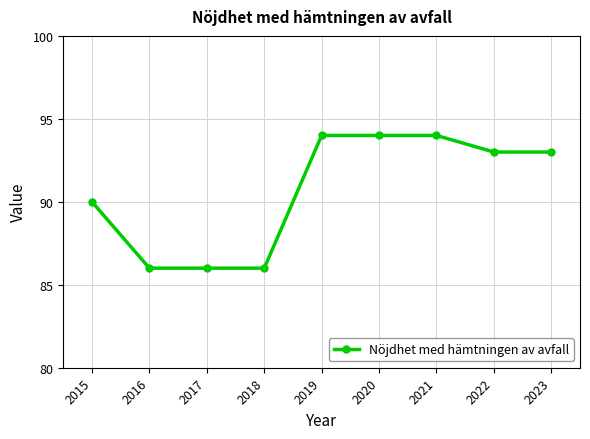

What value does the data have at 2023?

93